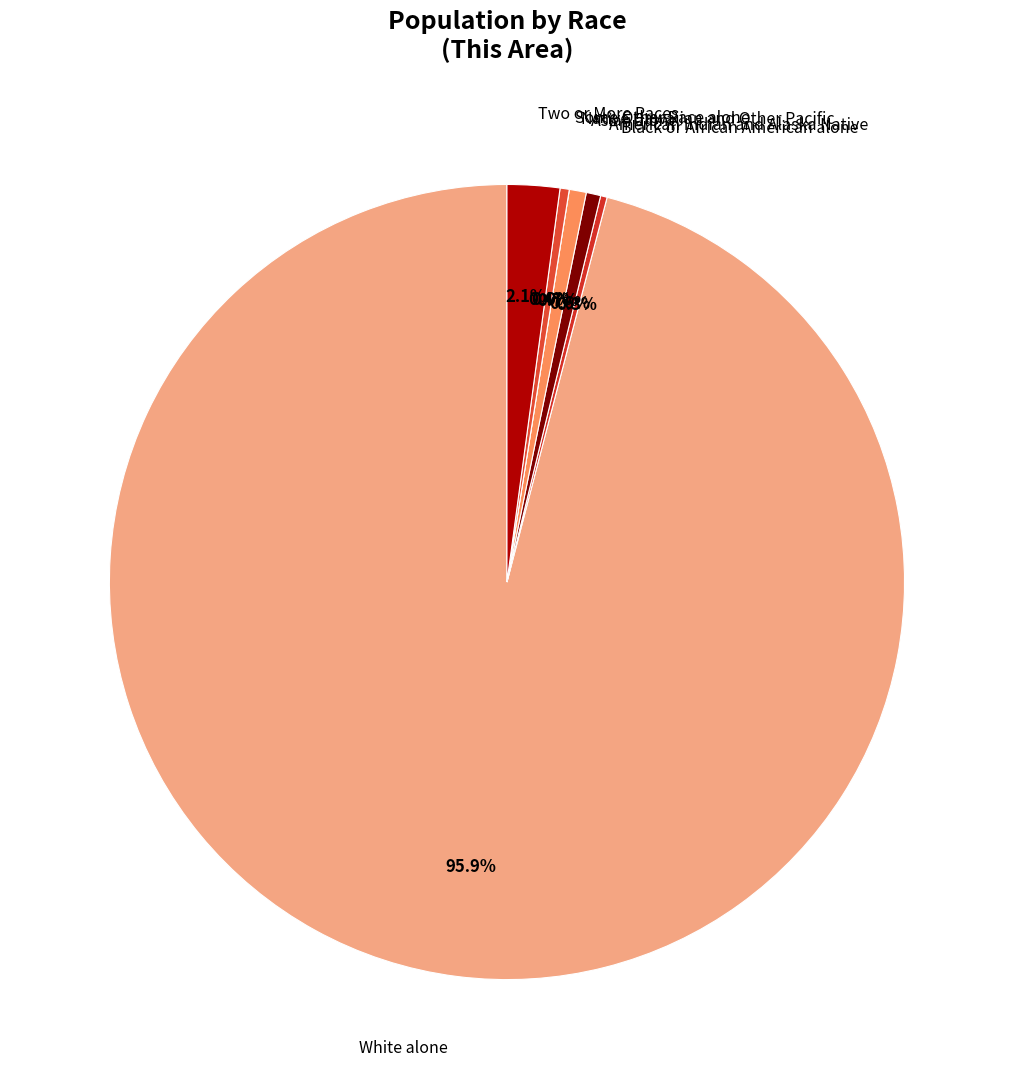

Which slice is the largest?

White alone